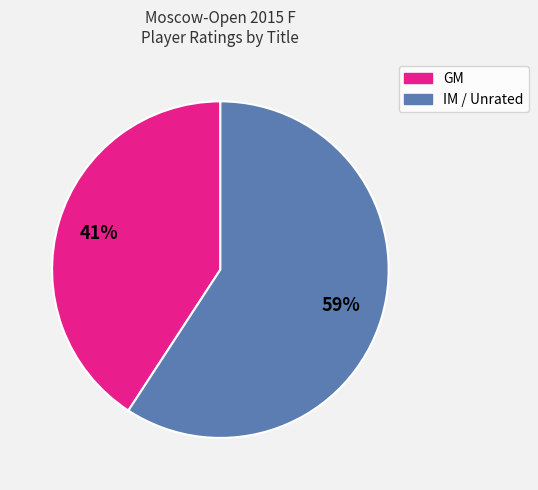

How many slices are in this pie chart?

2